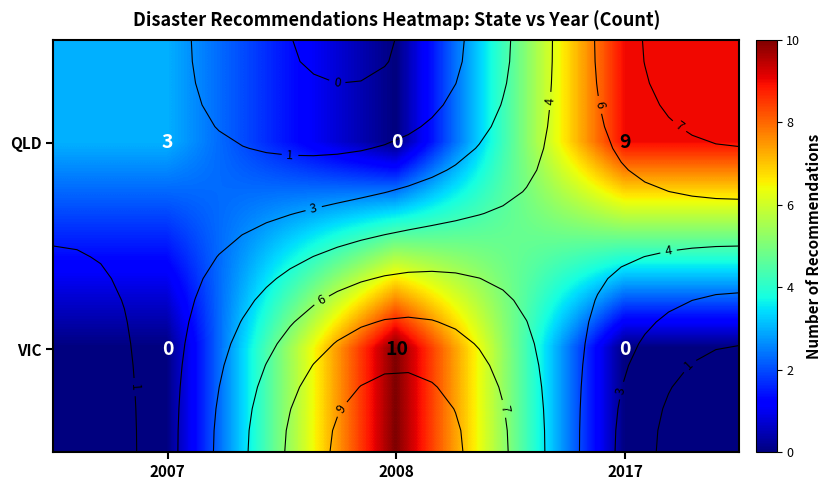

At how many categories does at least one series exceed 0?

3